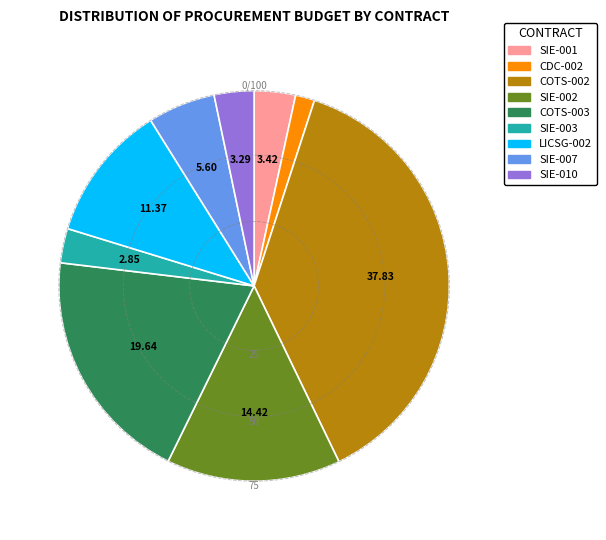

How many slices are in this pie chart?

9